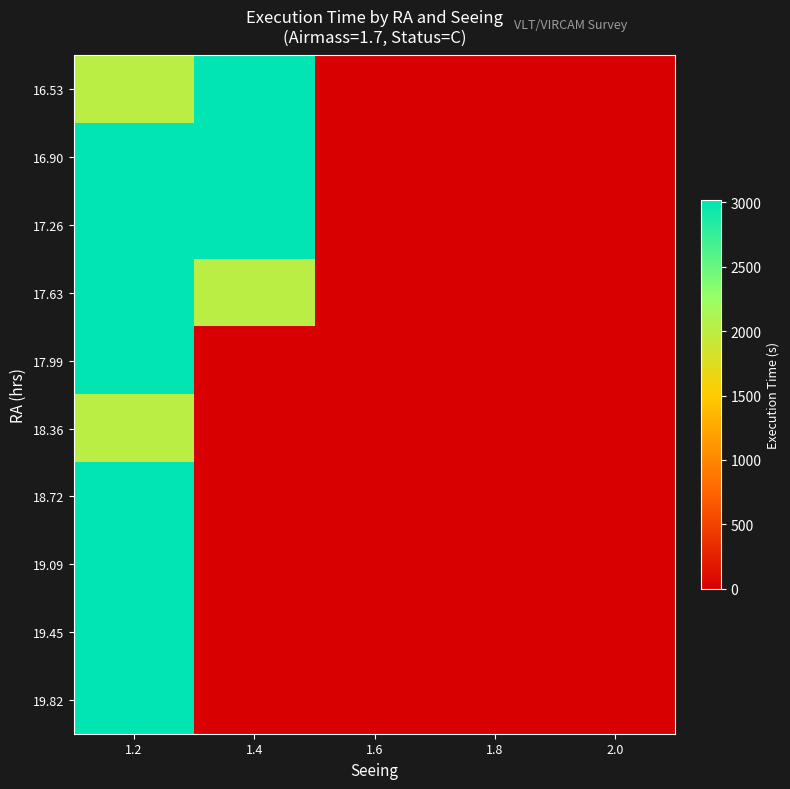

At how many categories does at least one series exceed 2923?

2